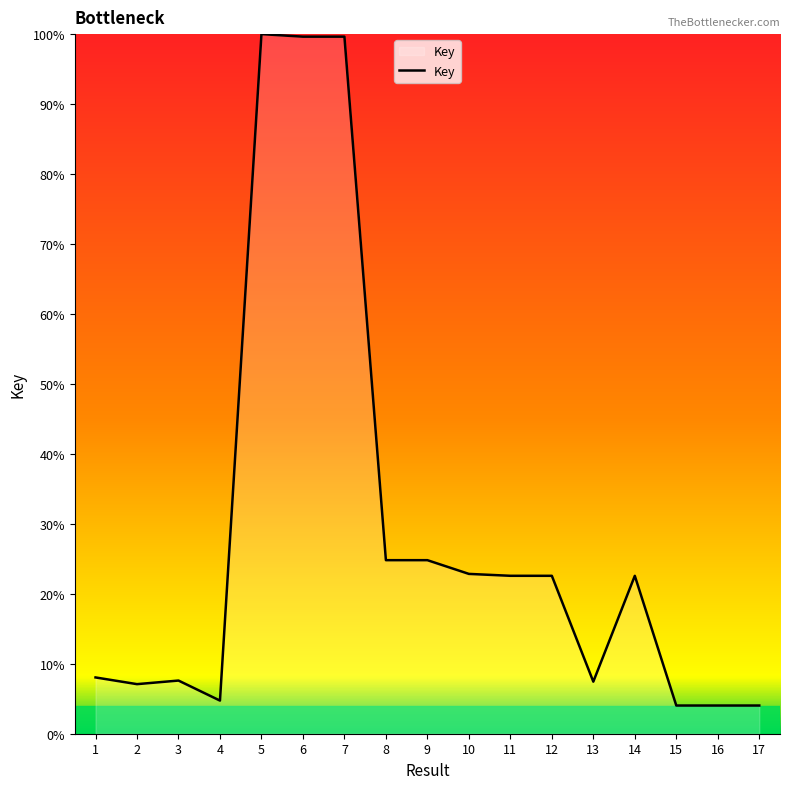

What is the difference between the values at 14 and 6?

77.1